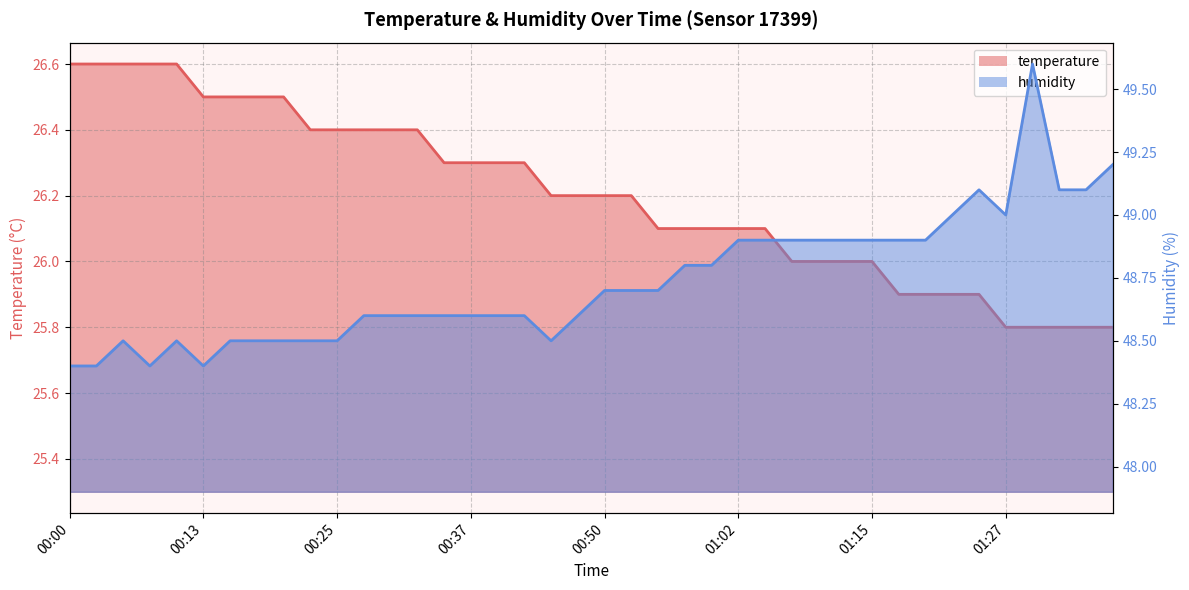

True or false: temperature has more than 0 points higher than both neighbors.

False